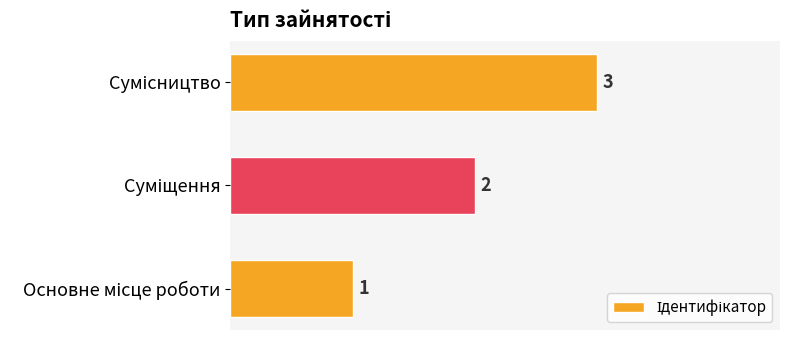

What is the maximum value shown in the chart?

3